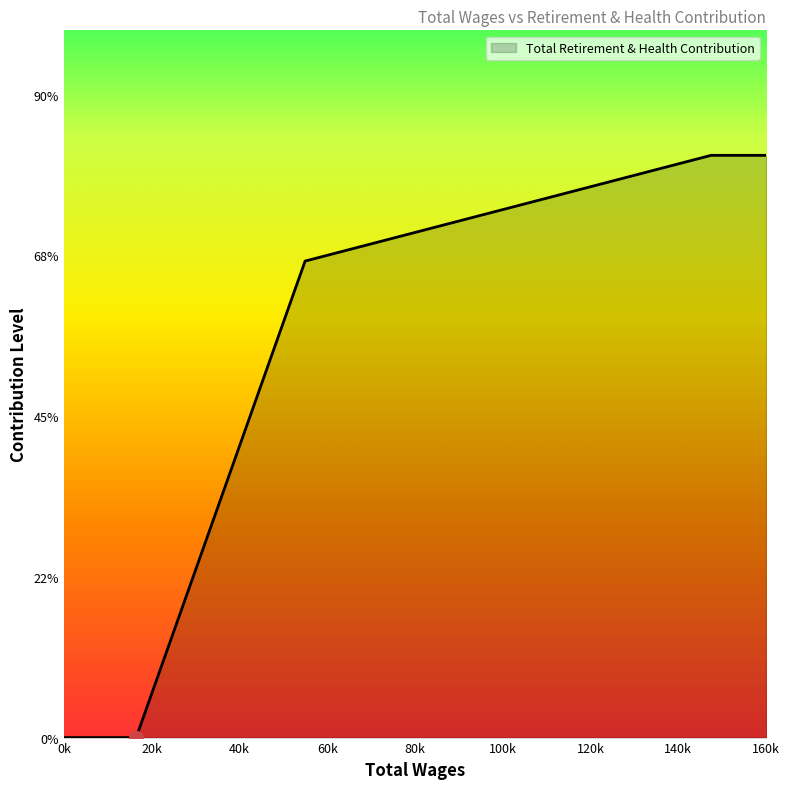

Does the chart display data point markers on the line(s)?

No